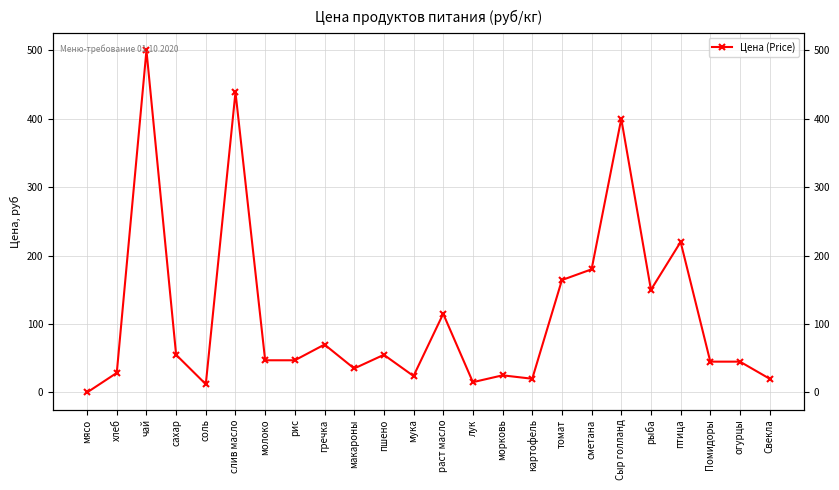

What is the ratio of the value at пшено to the value at Помидоры?

1.2